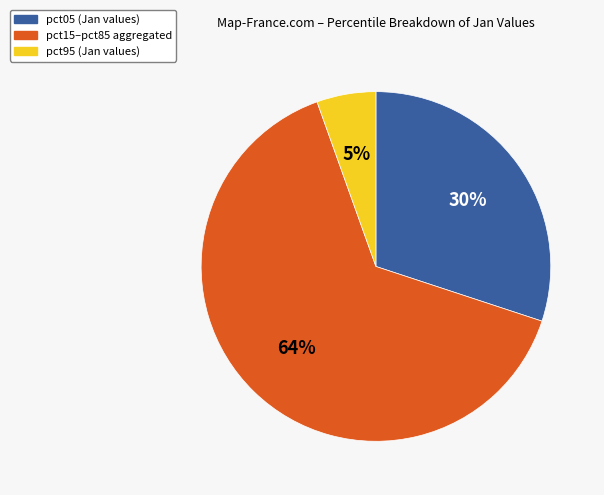

How many segments does this pie chart have?

3